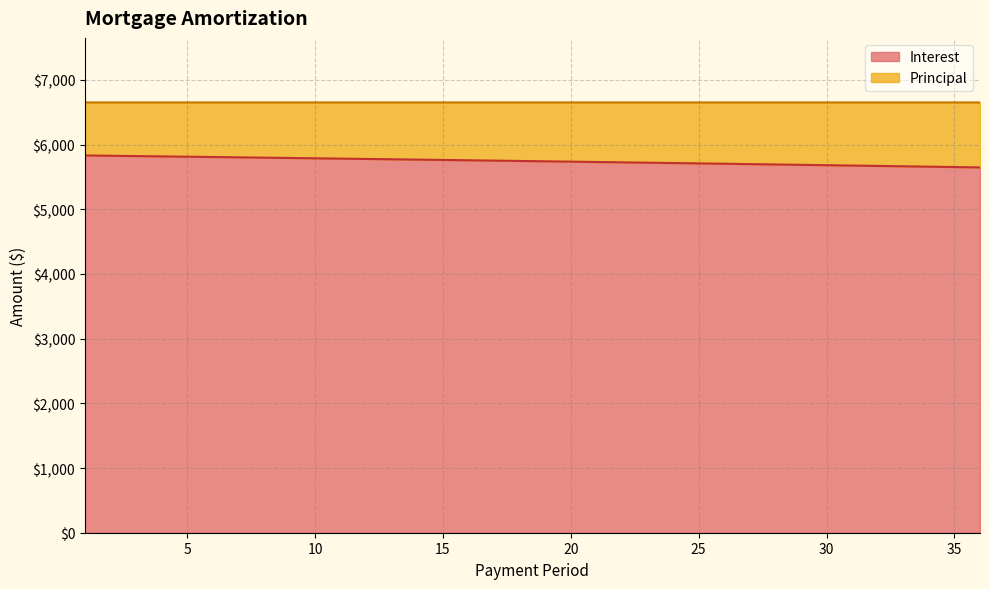

True or false: there are more than 2 points higher than both neighbors.

False